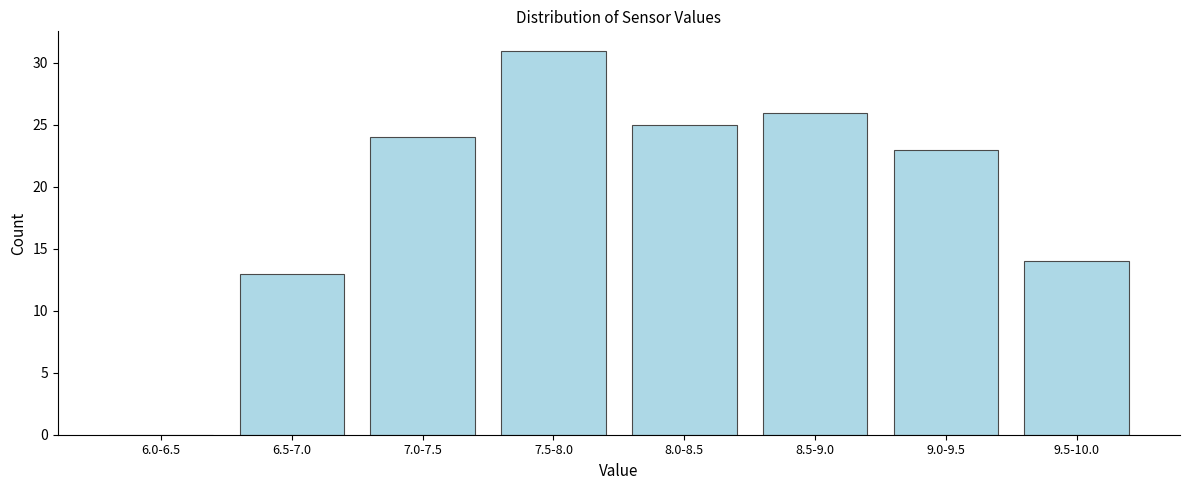

Reading right to left, what are all the values shown in this chart?

9.5-10.0=14	9.0-9.5=23	8.5-9.0=26	8.0-8.5=25	7.5-8.0=31	7.0-7.5=24	6.5-7.0=13	6.0-6.5=0